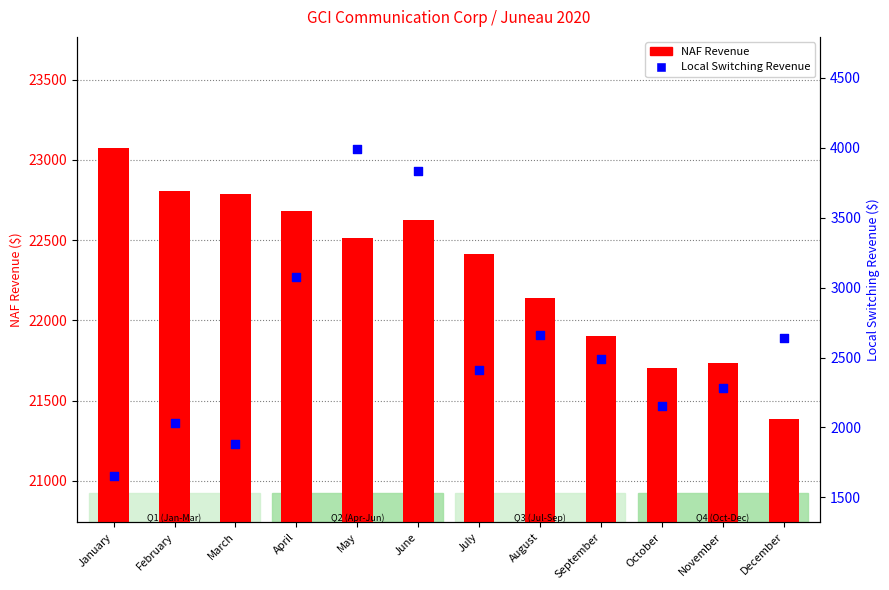

Which series has the widest spread of Y values?

Local Switching Revenue